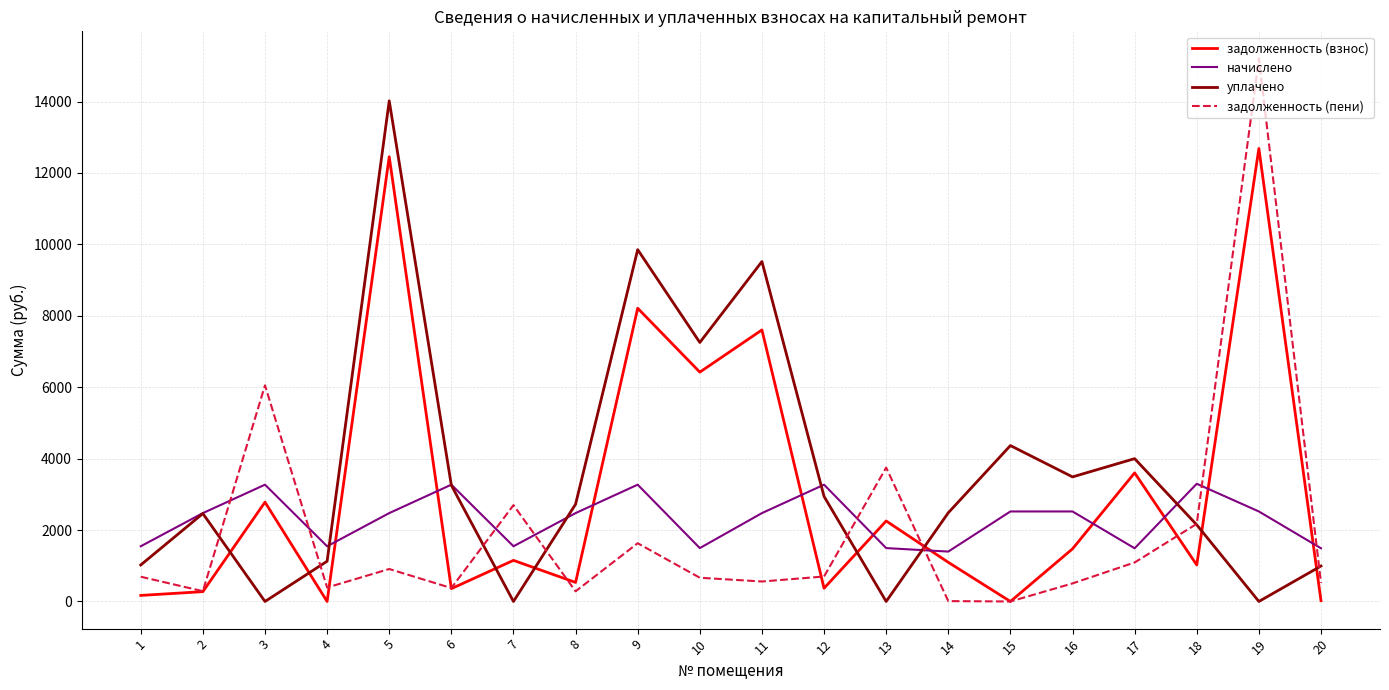

The value of начислено at 8 is 2475.0. True or false?

True